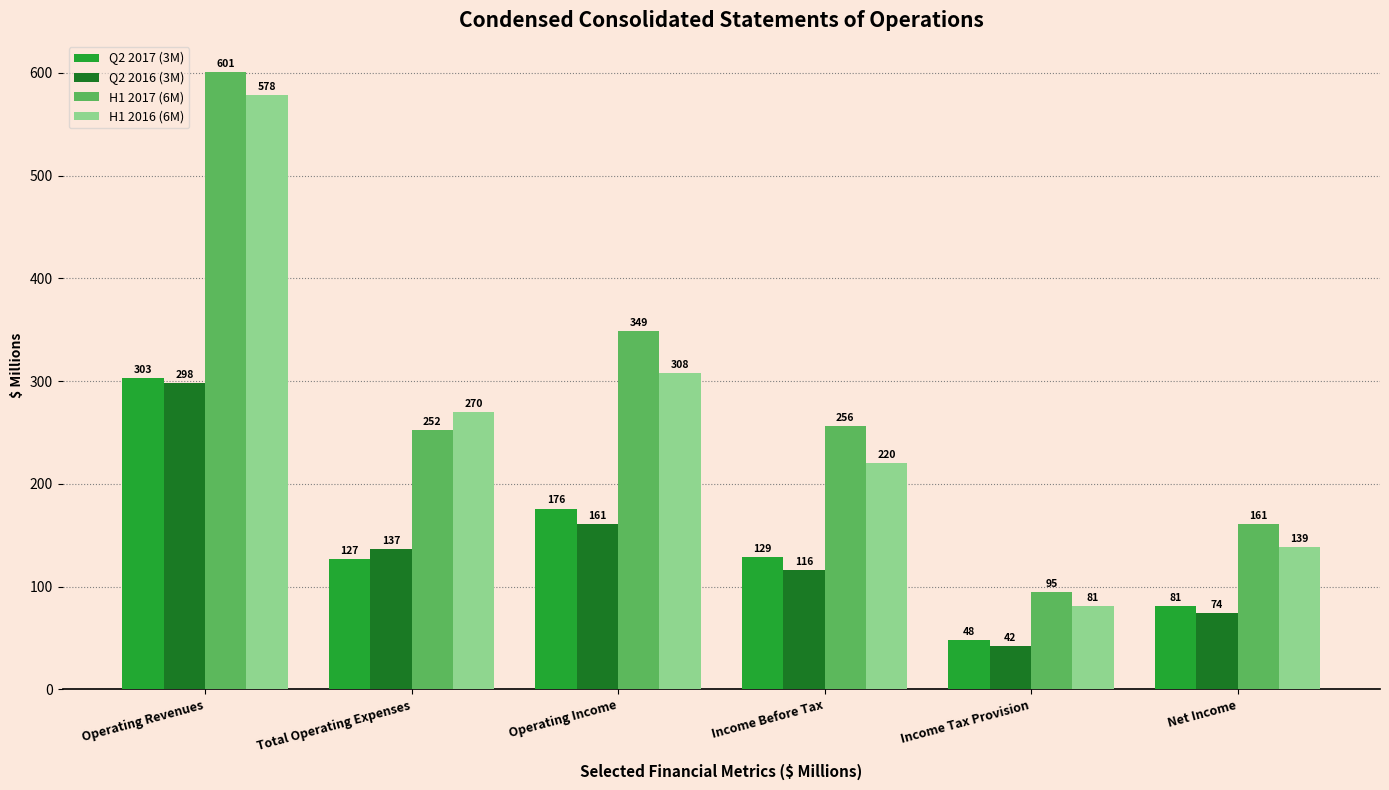

What is the difference between the maximum and minimum values in the H1 2017 (6M) series?

506